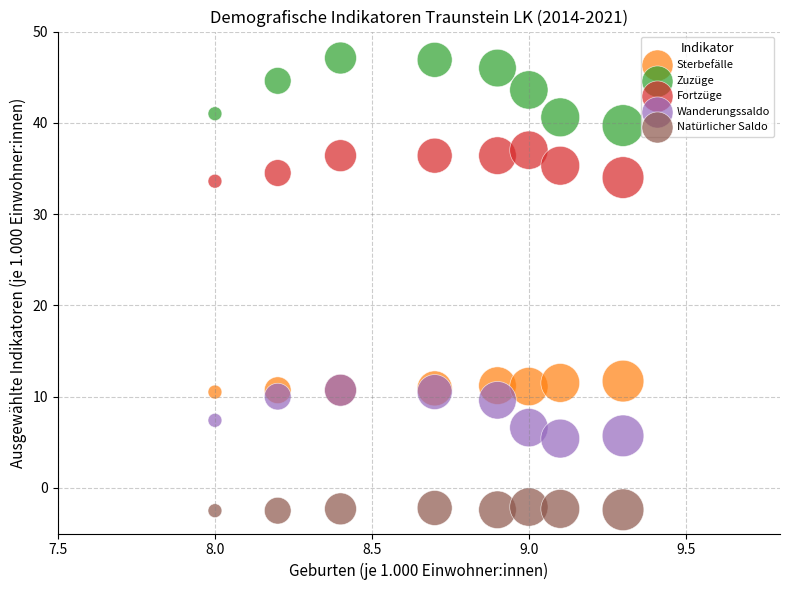

In the Wanderungssaldo series, what Y value is closest to 8?

7.4